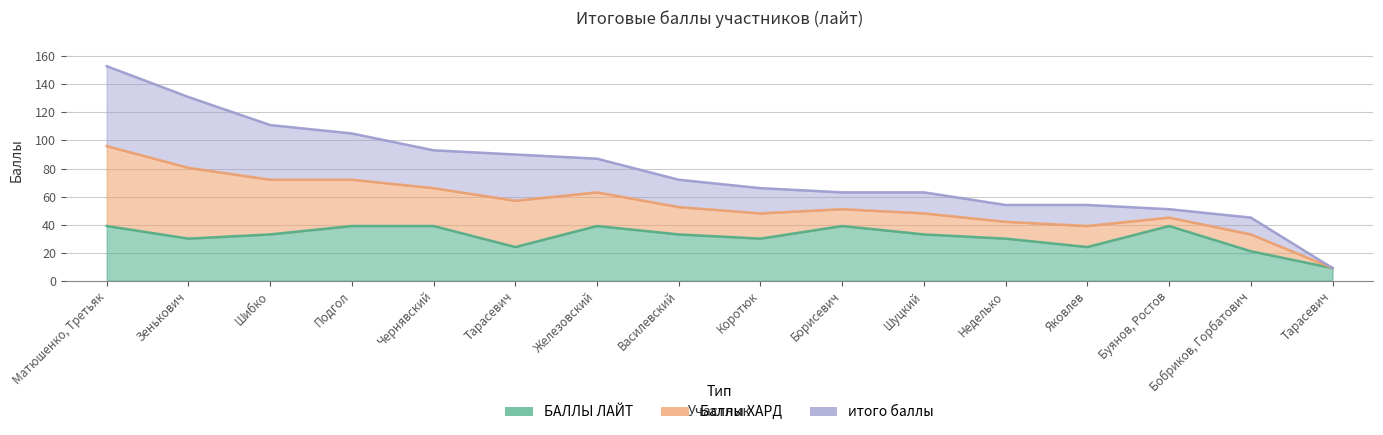

True or false: итого баллы and БАЛЛЫ ЛАЙТ intersect in this chart.

False